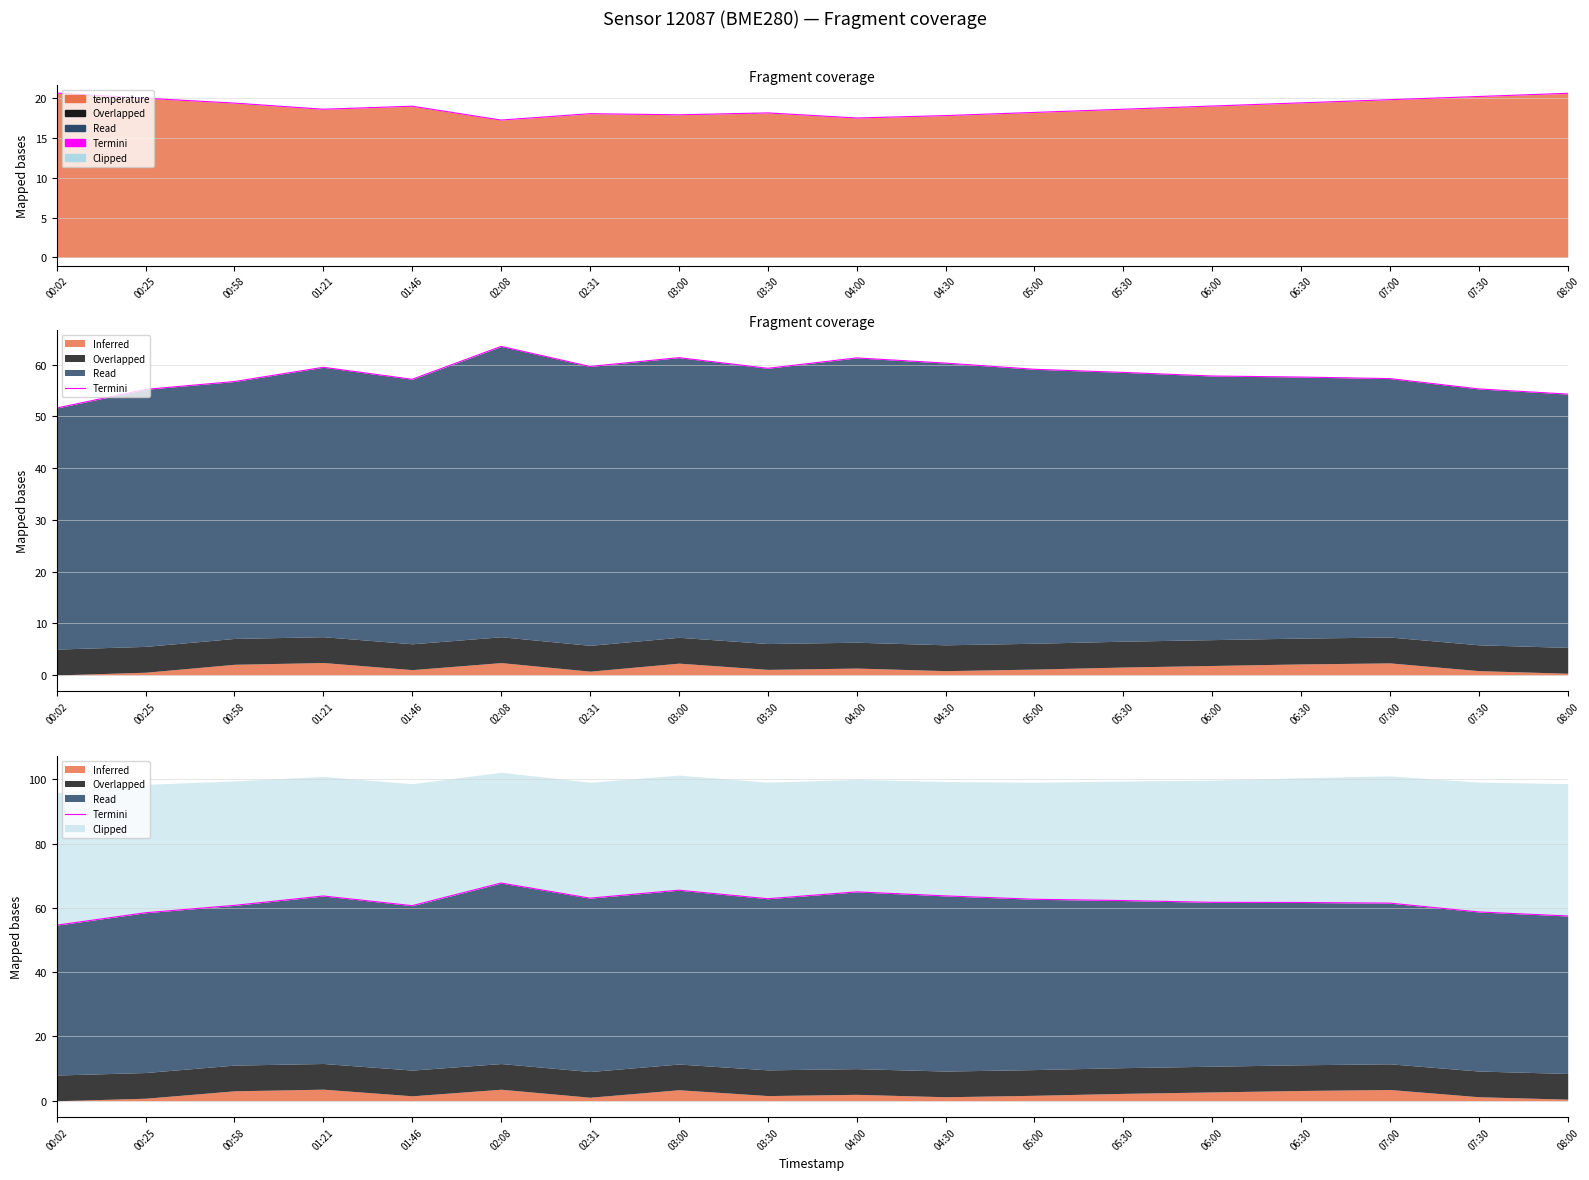

What is the difference between the maximum and minimum values?

13.1